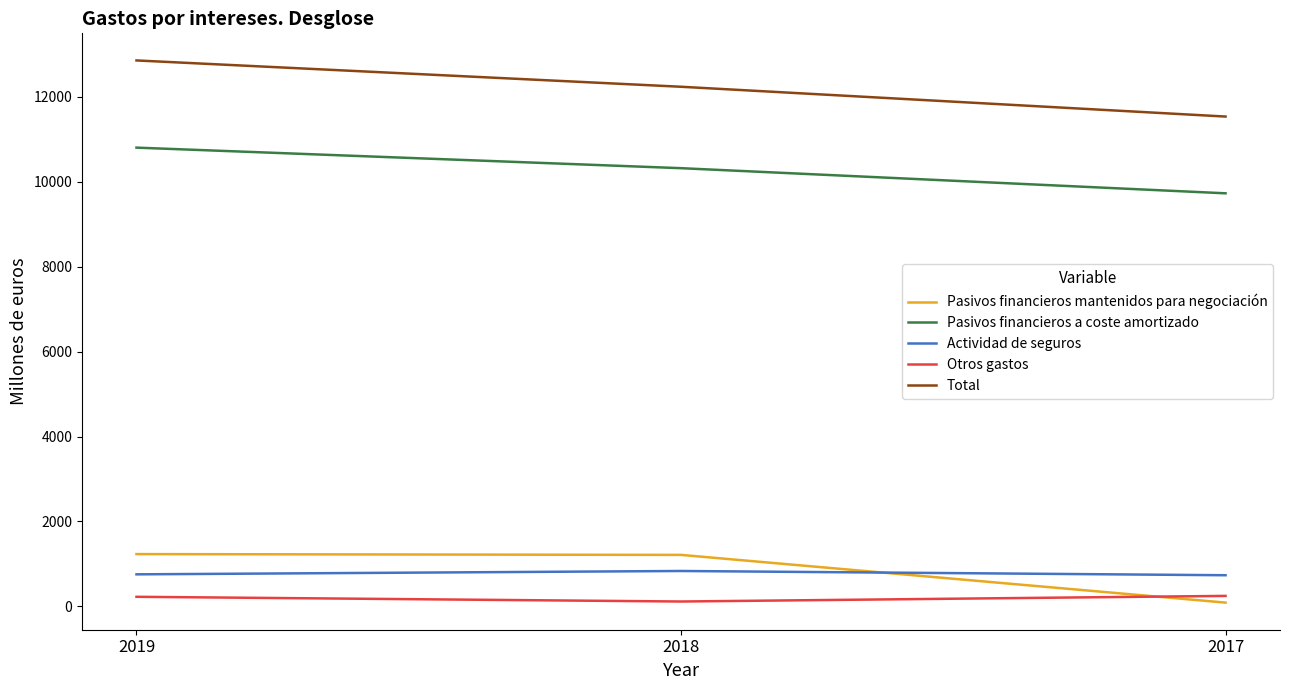

Is this an area chart (filled region under the line)?

No